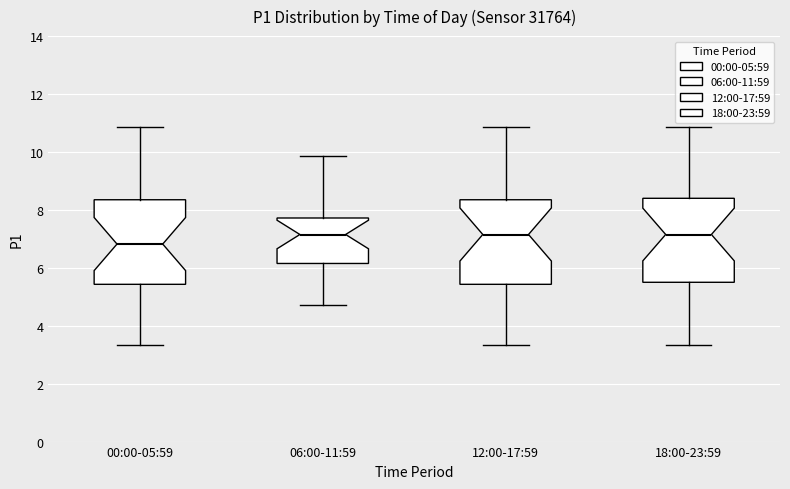

Reading left to right, read every box against the y-axis: the position of its median line, the range the box covers, and the ends of its whiskers. The values are not printed on the chart, so give them approximately, as read against the axis.

00:00-05:59: median 6.8, box 5.4 to 8.4, whiskers 3.4 to 10.8
06:00-11:59: median 7.2, box 6.2 to 7.8, whiskers 4.8 to 9.8
12:00-17:59: median 7.2, box 5.4 to 8.4, whiskers 3.4 to 10.8
18:00-23:59: median 7.2, box 5.6 to 8.4, whiskers 3.4 to 10.8